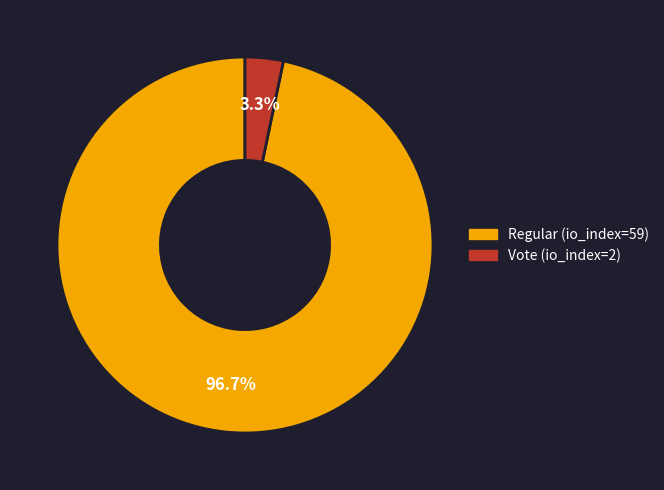

True or false: Regular (io_index=59) accounts for 91% of the total.

False